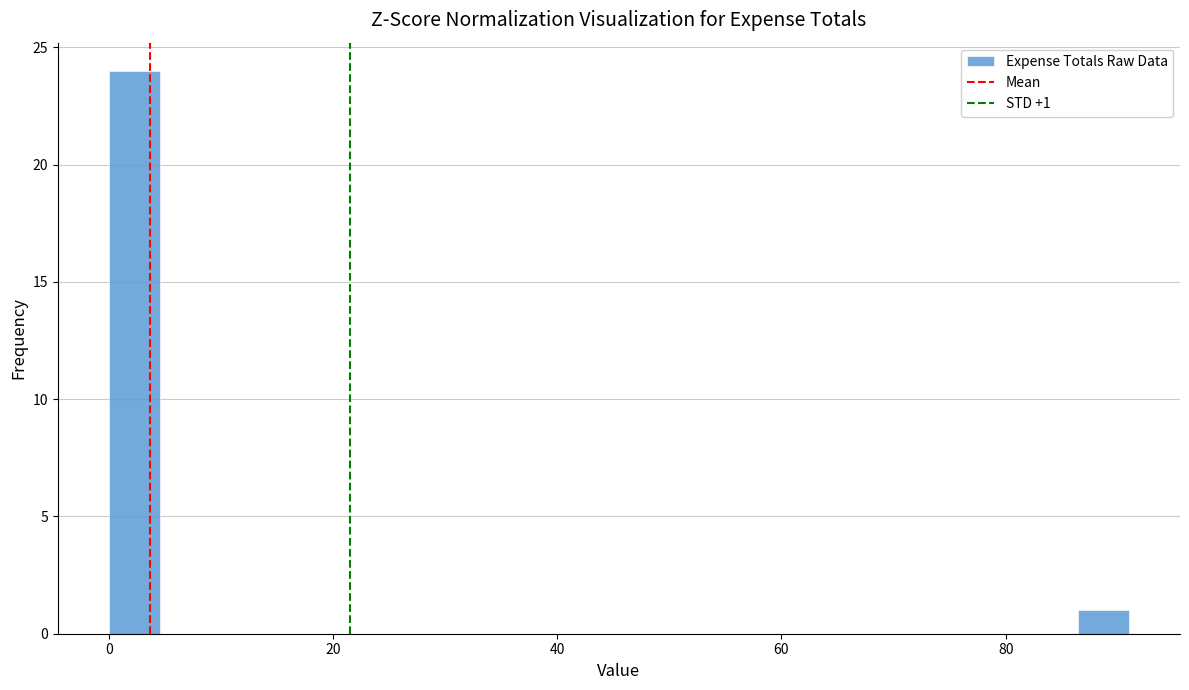

Read against the x-axis, roughly where is the centre of the tallest bar?

2